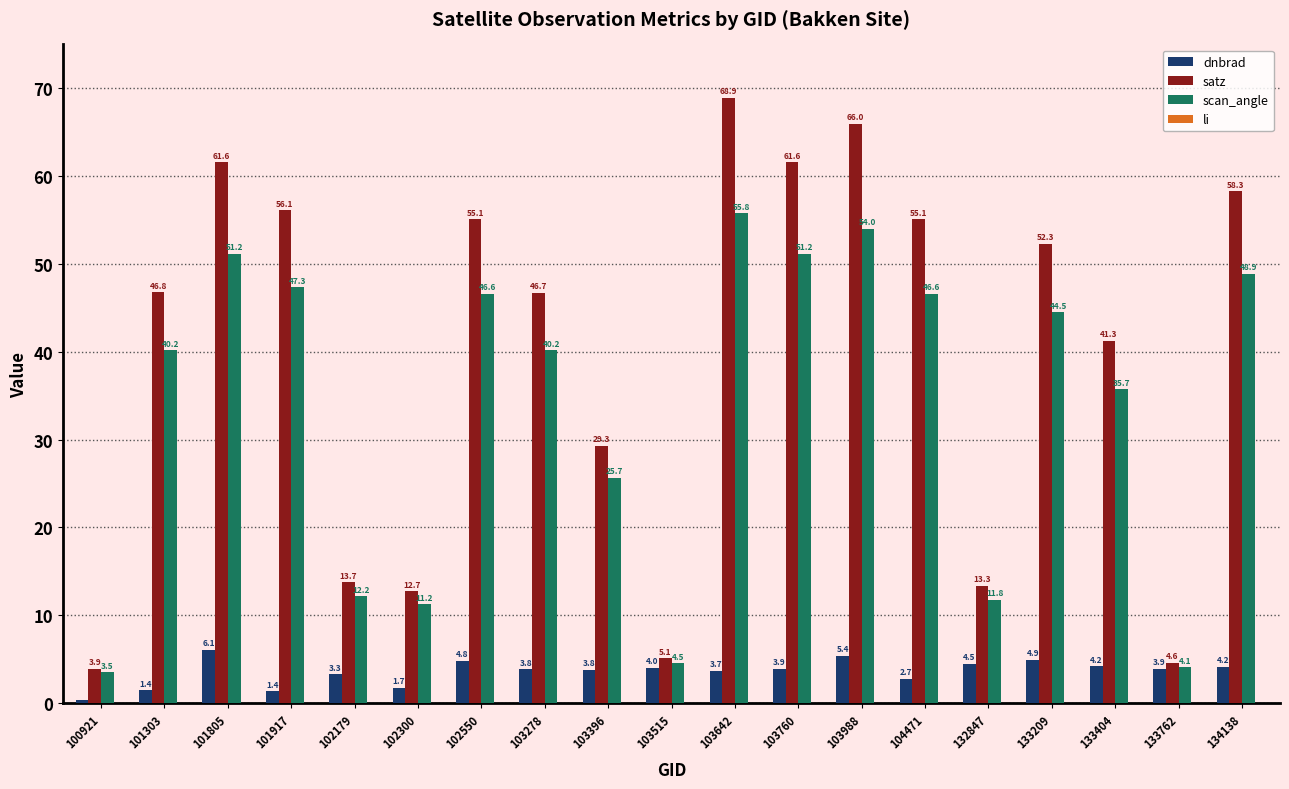

What is the difference between the dnbrad values at 103396 and 133762?

0.1